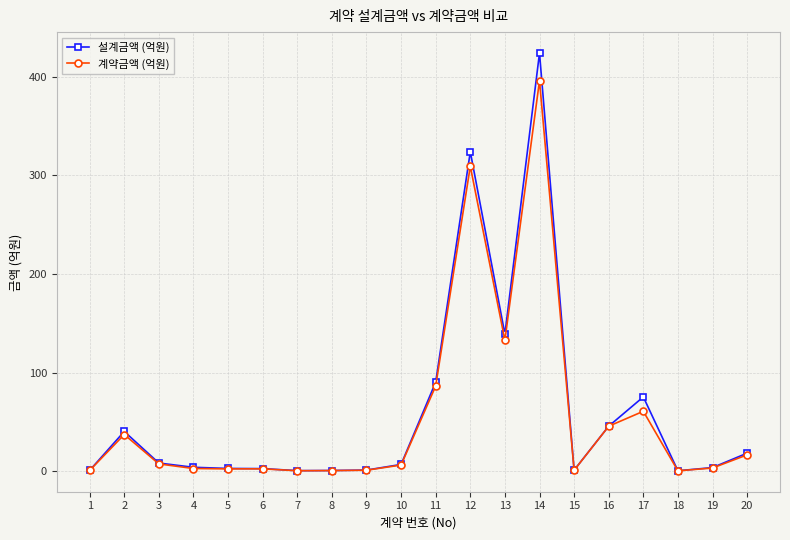

Between 2 and 12, which series saw the biggest shift?

설계금액 (억원)